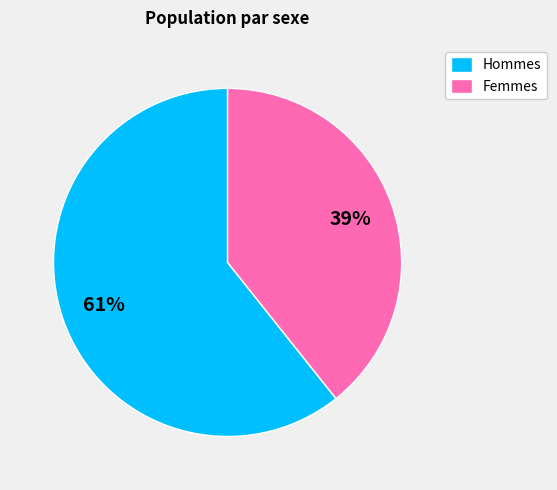

Which category has the smallest portion of the pie?

Femmes